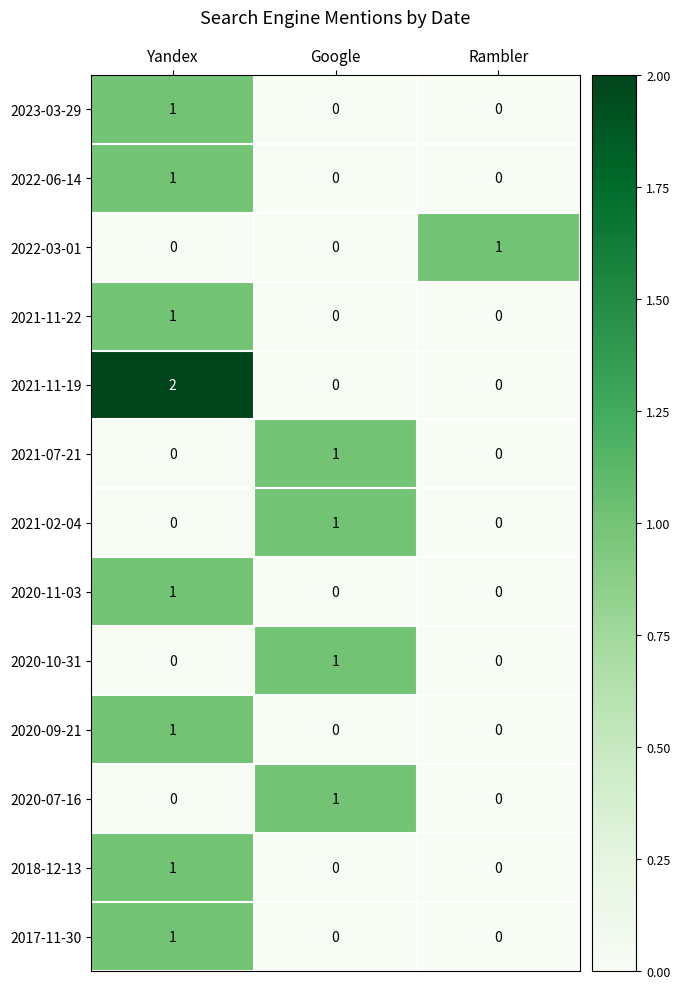

Which series has the widest spread of values?

2021-11-19